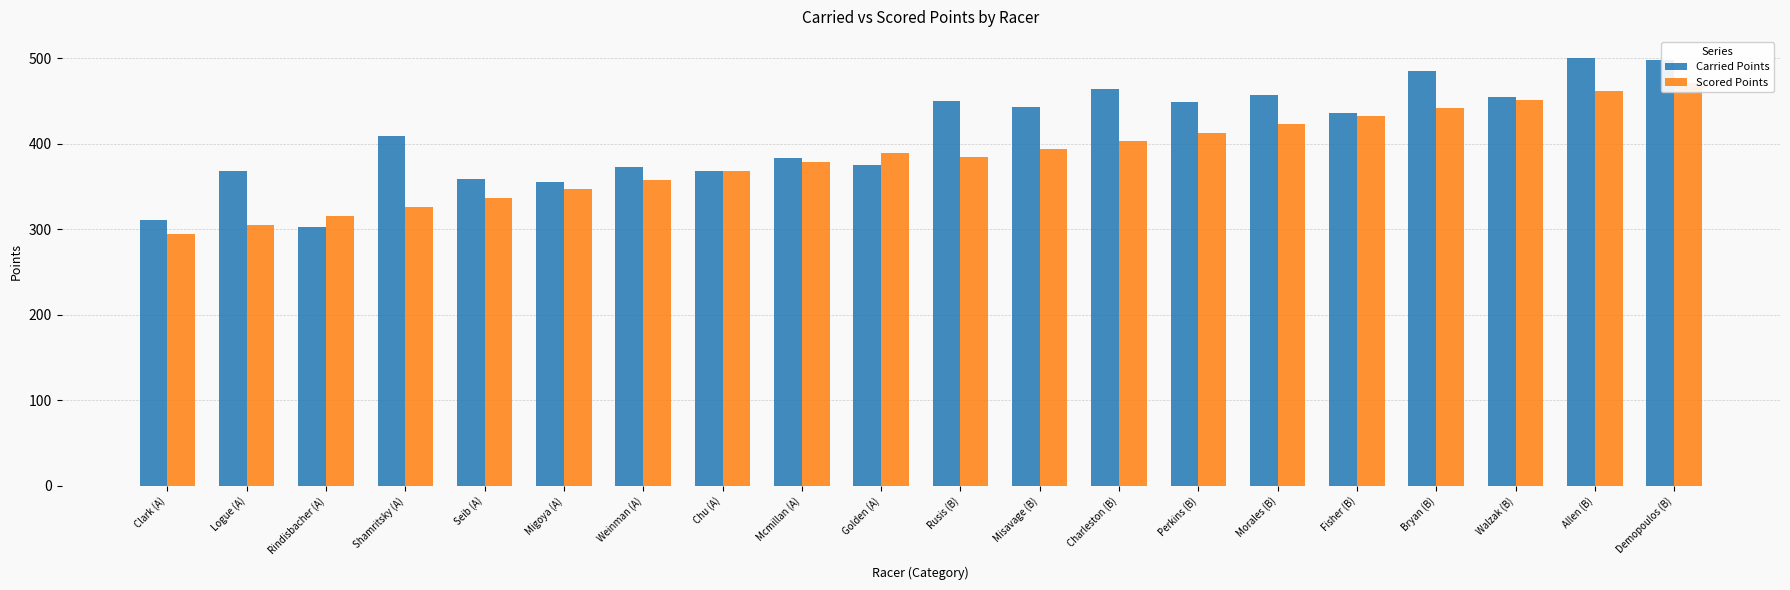

Rank the series by their average value, from highest to lowest.

Carried Points, Scored Points